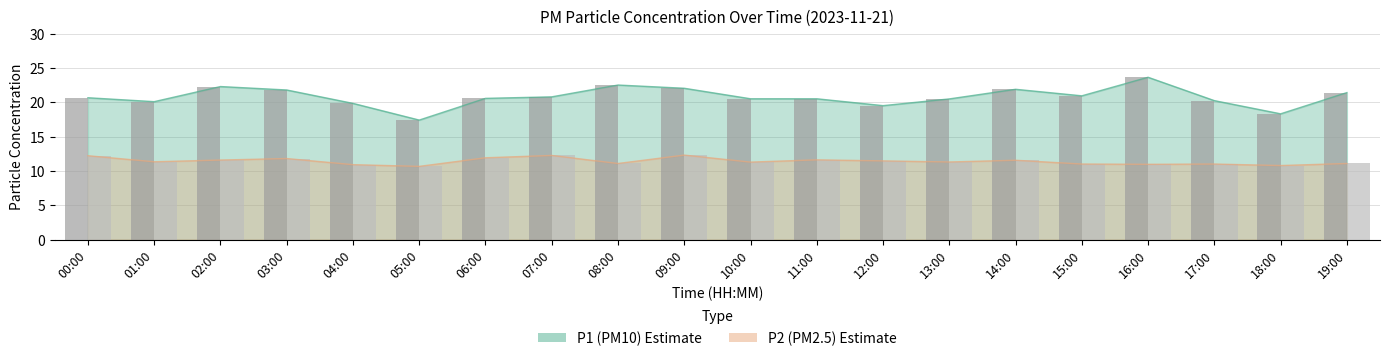

At which label is P1 bars closest to 20?

01:00